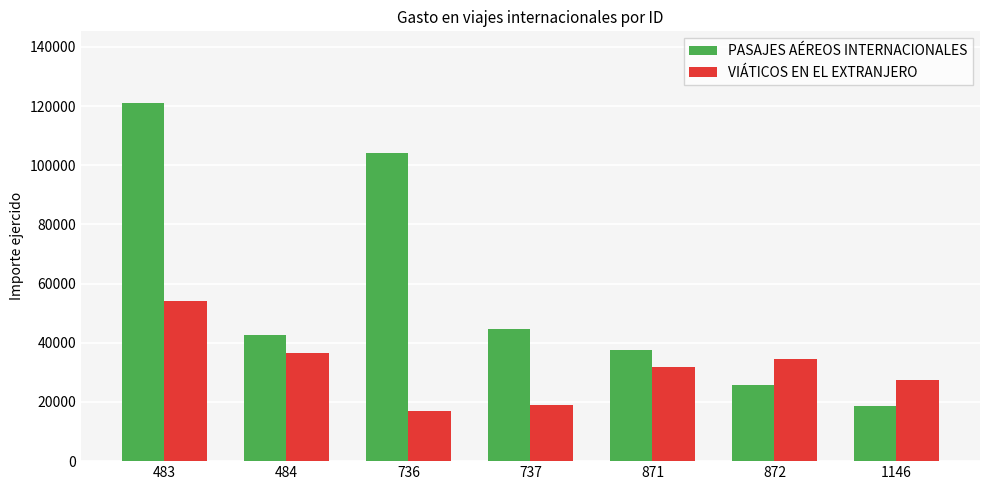

What is the total value across all series at 483?

175225.6